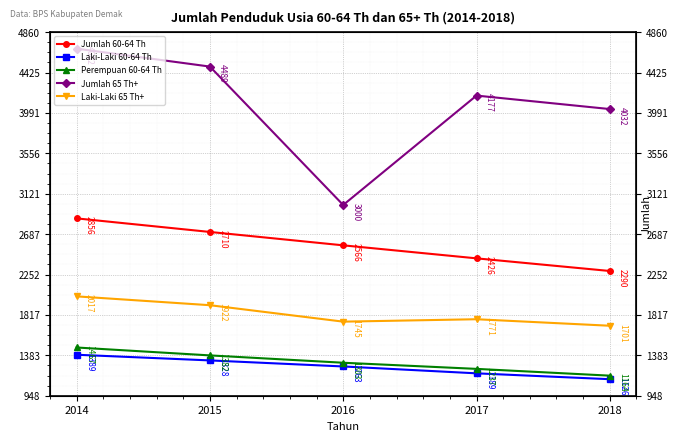

At which label does Perempuan 60-64 Th first exceed 1303?

2014